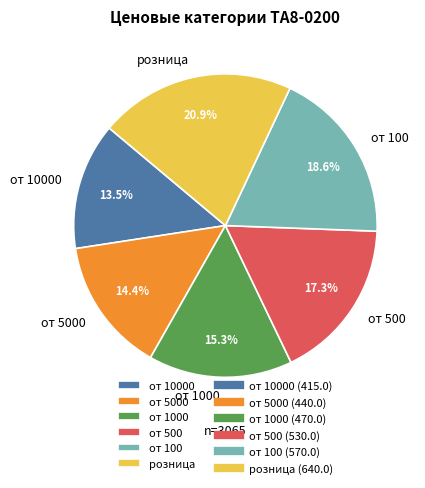

How many segments does this pie chart have?

6